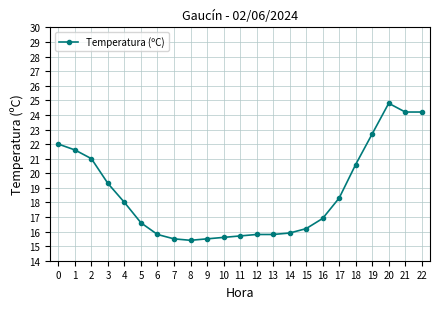

What is the value of the 12th point from the left?

15.7